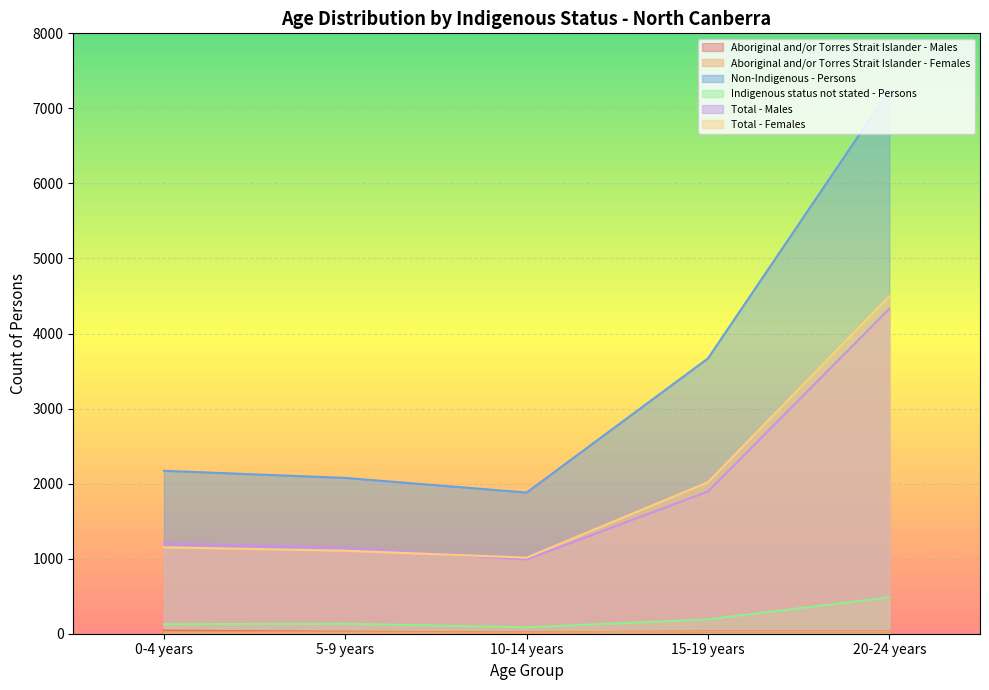

What is the maximum value shown in the chart?

7242